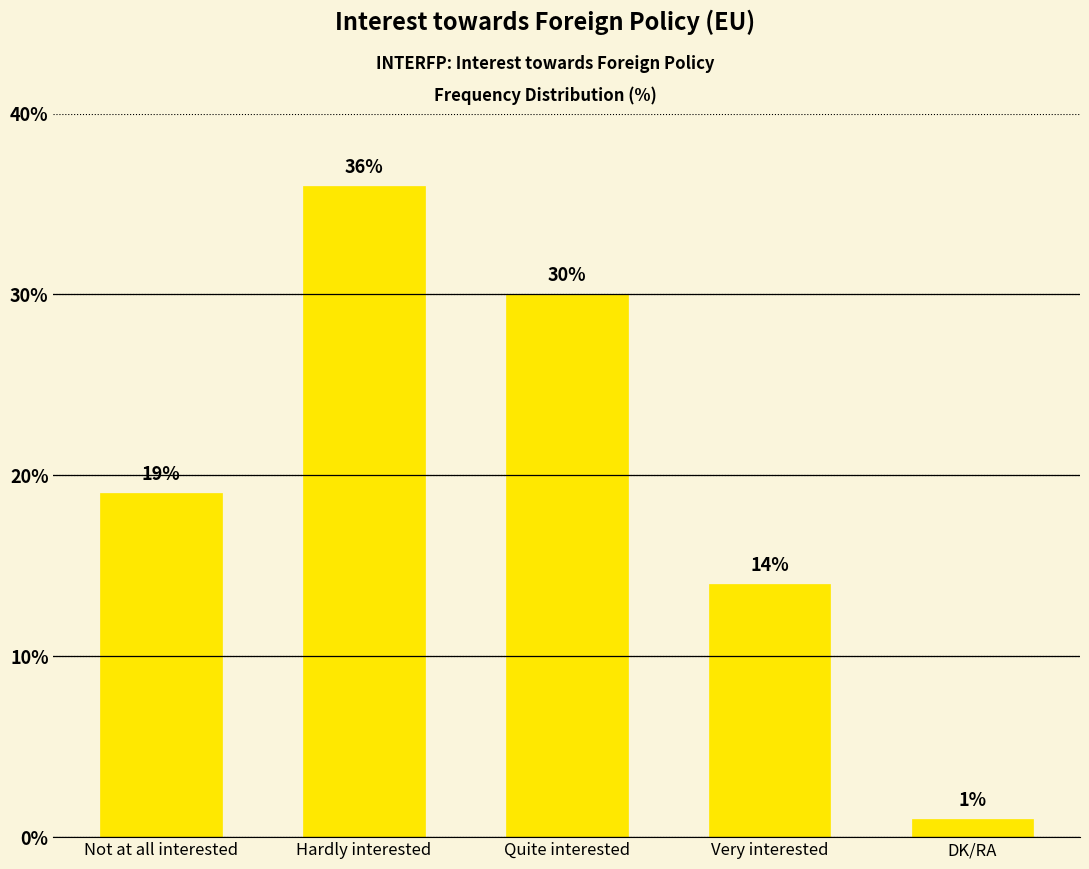

What position from the left is DK/RA?

5